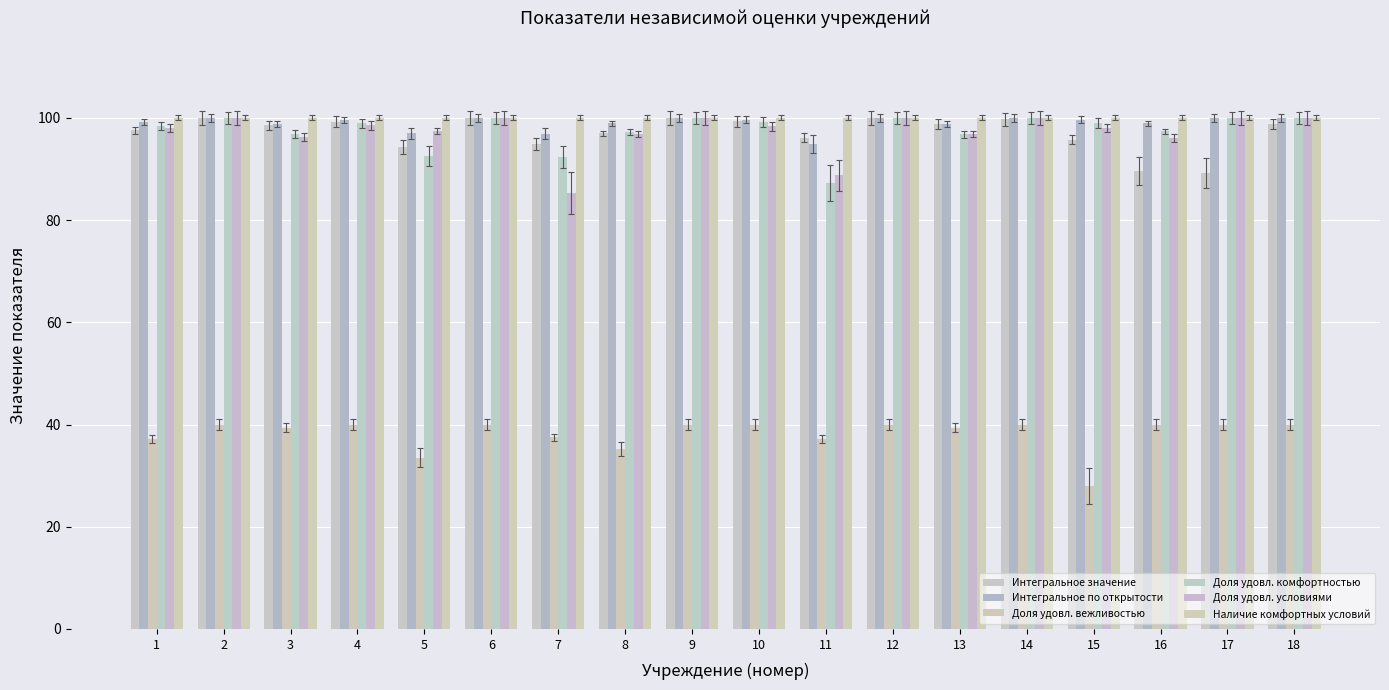

Rank the categories by Доля удовл. вежливостью value from lowest to highest.

15, 5, 8, 11, 1, 7, 13, 3, 2, 4, 6, 9, 10, 12, 14, 16, 17, 18